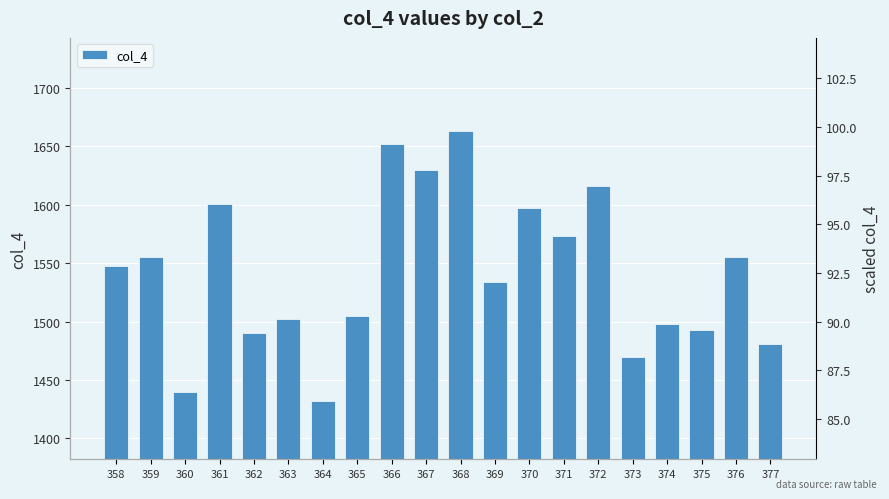

Reading left to right, what are all the values shown in this chart?

358=1548	359=1555	360=1440	361=1601	362=1490	363=1502	364=1432	365=1505	366=1652	367=1630	368=1663	369=1534	370=1597	371=1573	372=1616	373=1470	374=1498	375=1493	376=1555	377=1481